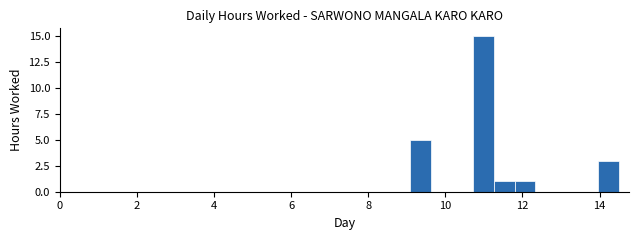

Around what value on the x-axis is the tallest bar? Give the approximate position of its centre, as read against the axis.

11.0